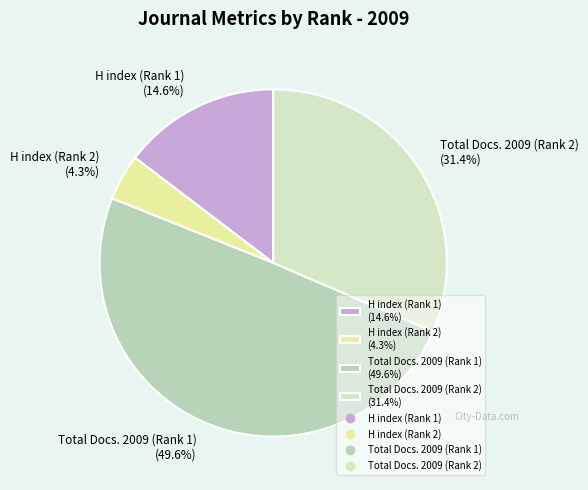

What percentage is the H index (Rank 2) slice, to the nearest percent?

4%